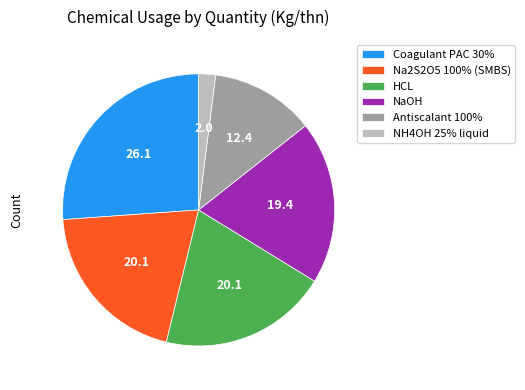

Combined, do HCL and NH4OH 25% liquid account for over 50%?

No